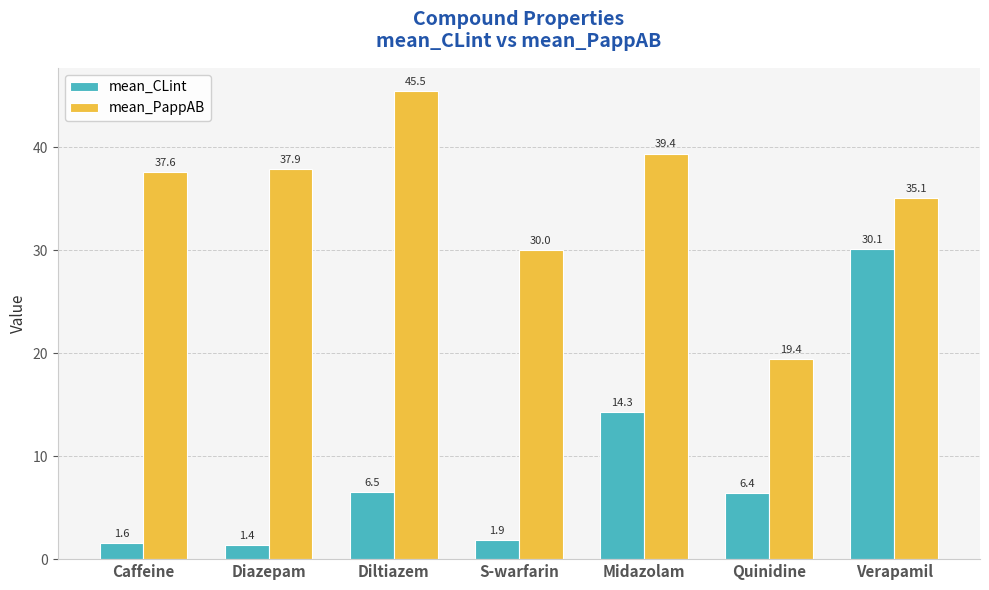

What is the difference between the maximum and minimum values in the mean_PappAB series?

26.0